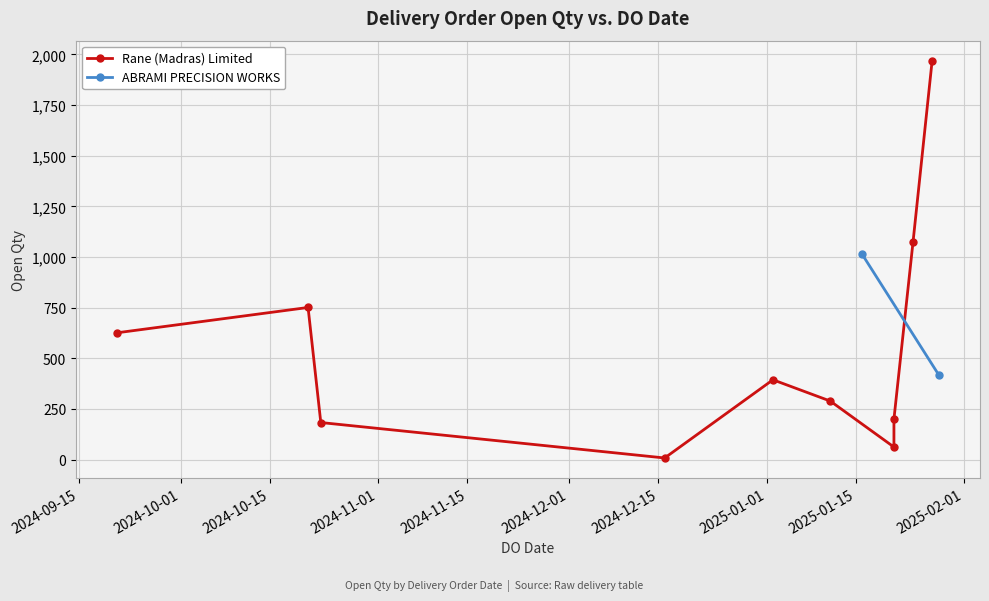

Rank the categories by value from lowest to highest.

16/12/2024, 21/01/2025, 23/10/2024, 21/01/2025, 11/01/2025, 02/01/2025, 28/01/2025, 21/09/2024, 21/10/2024, 16/01/2025, 24/01/2025, 27/01/2025